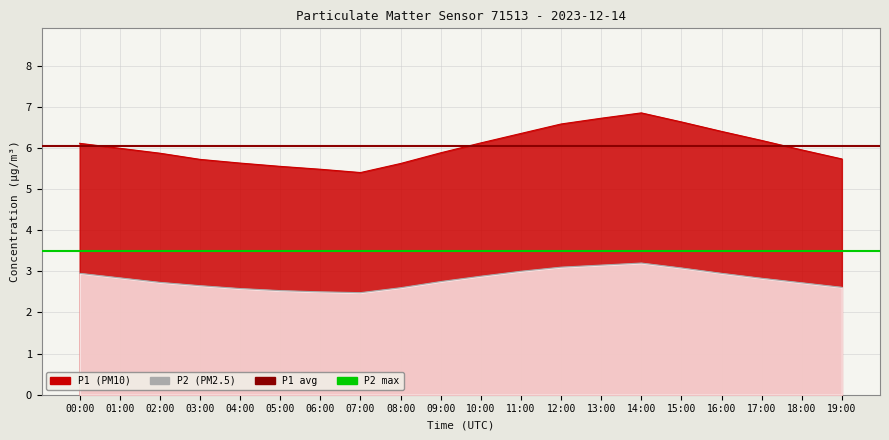

How many lines are shown in the chart?

2